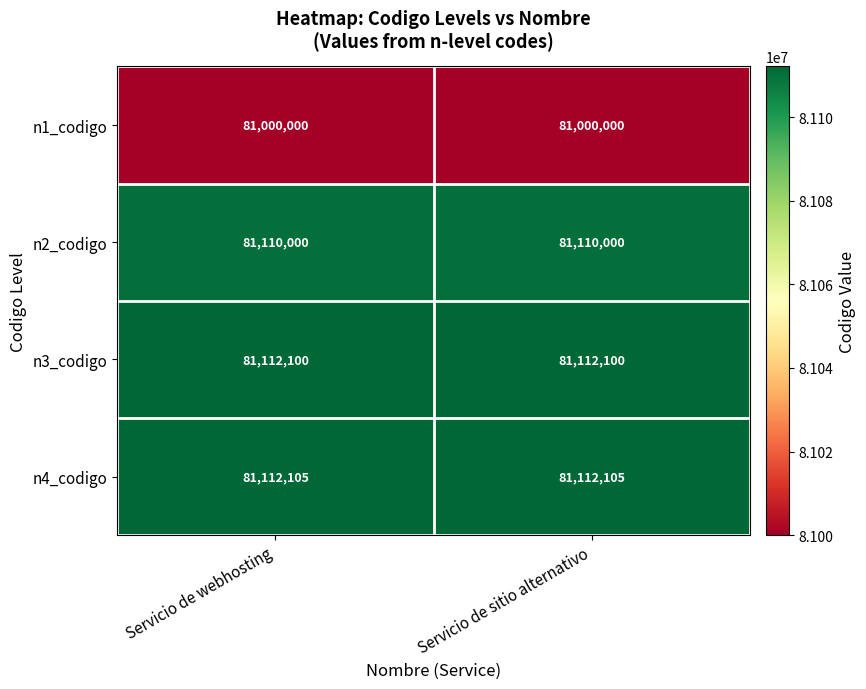

What is the total value across all series at Servicio de webhosting?

324334205